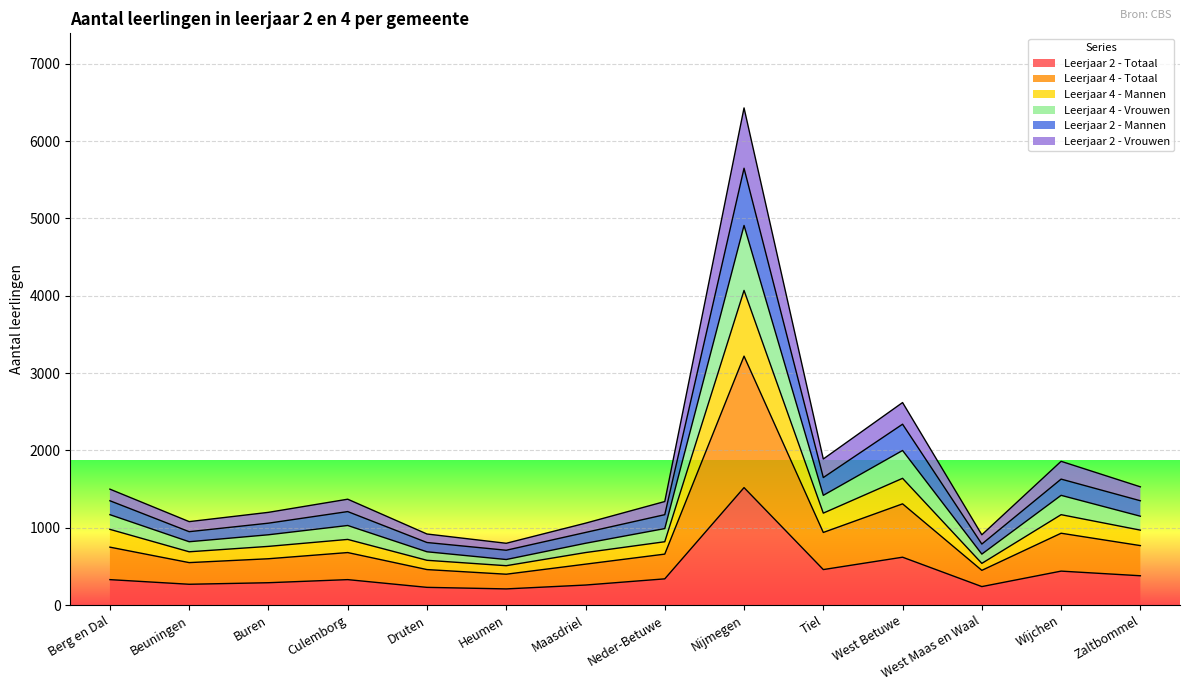

Is it true that Leerjaar 4 - Mannen equals 447 at Wijchen?

False